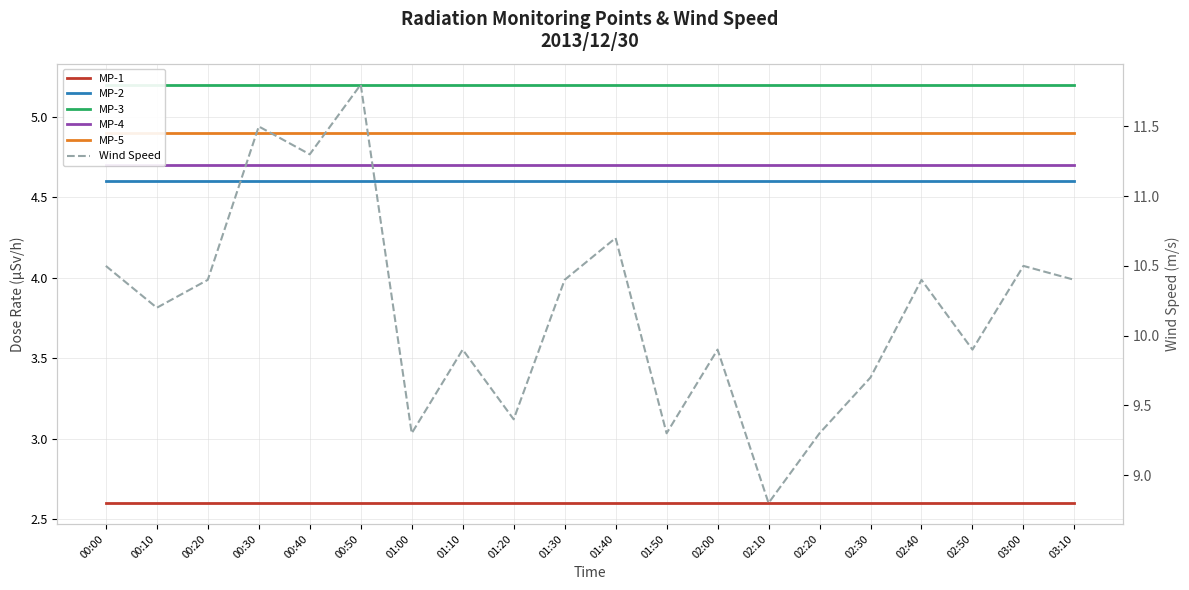

Which series has the largest total across all categories?

Wind Speed